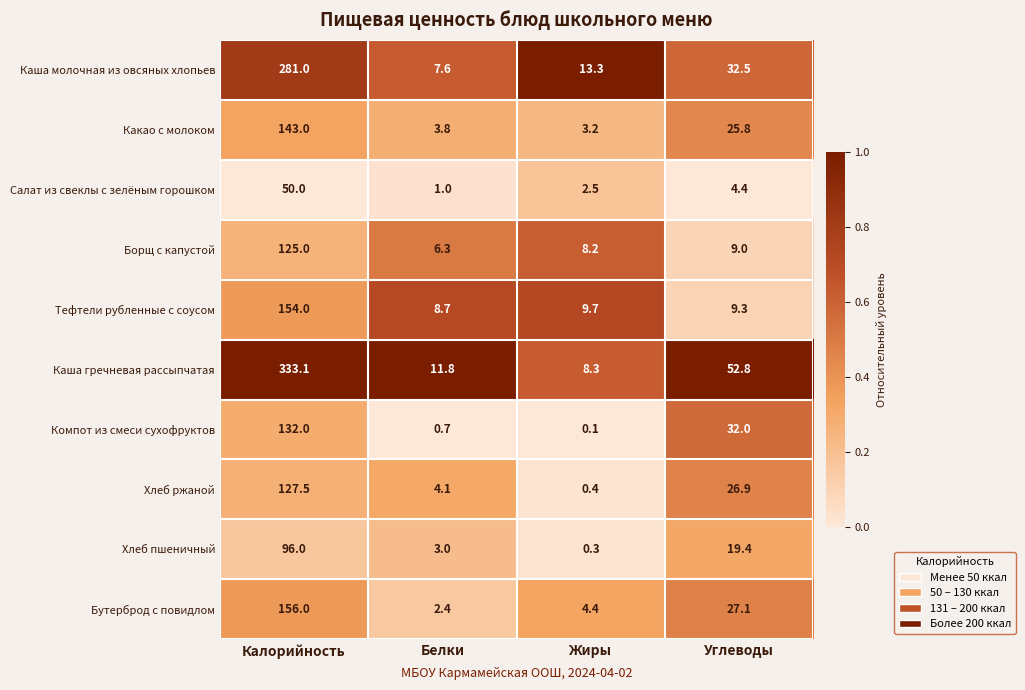

Which category has the highest value across all series?

Калорийность